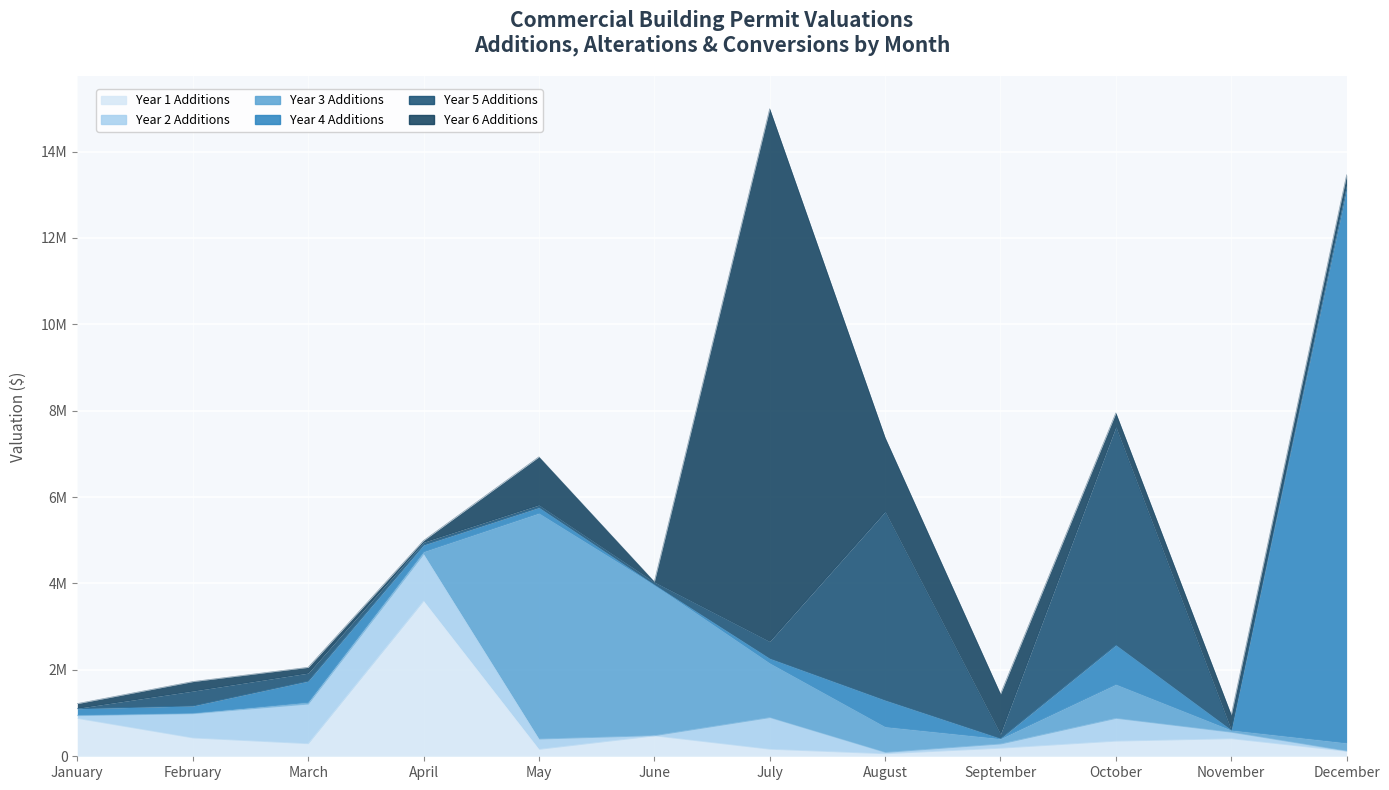

How many interior local valleys does the Year5 Additions Valuations series have?

3